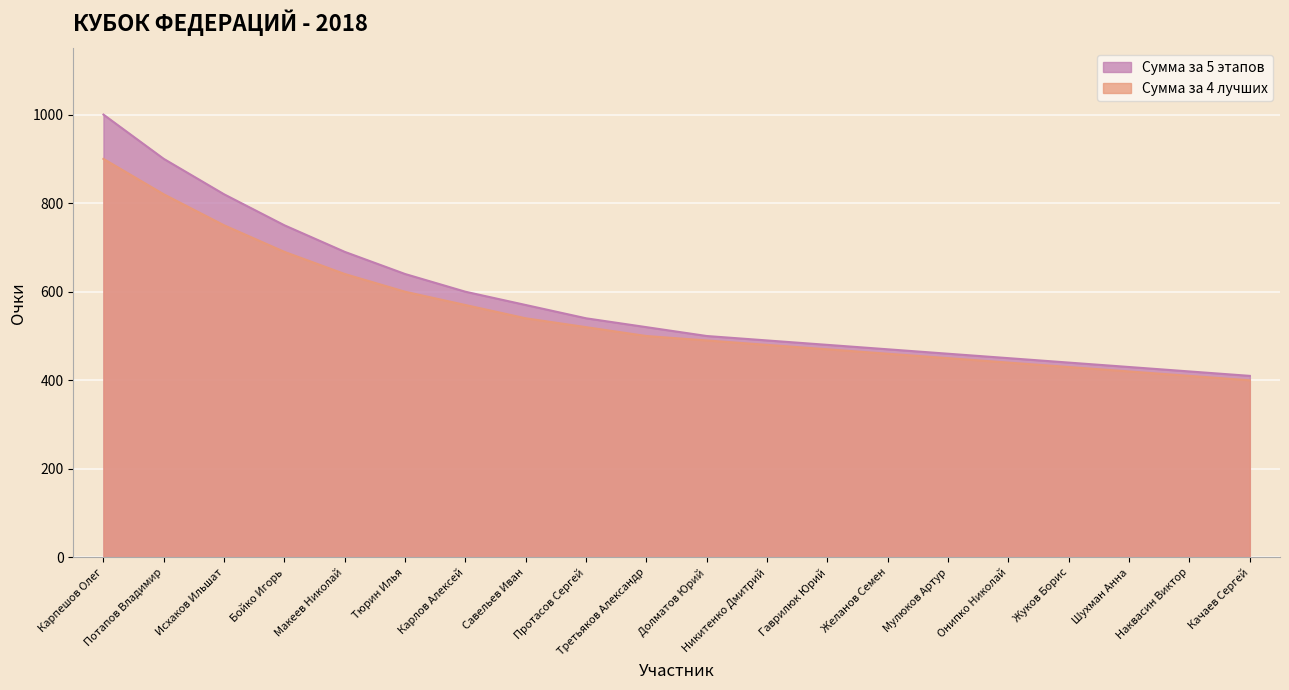

The value of Сумма за 4 лучших at Макеев Николай is 640. True or false?

True